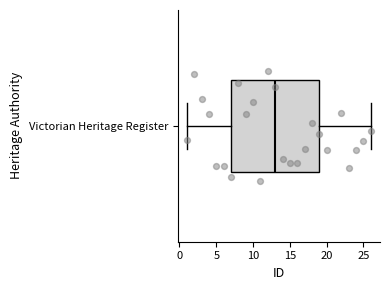

Transcribe this box plot: give where the median line is, the range the box spans, and where the two whiskers end, as read against the x-axis. The values are not printed on the chart, so give them approximately, as read against the axis.

median 13, box 7 to 19, whiskers 1 to 26